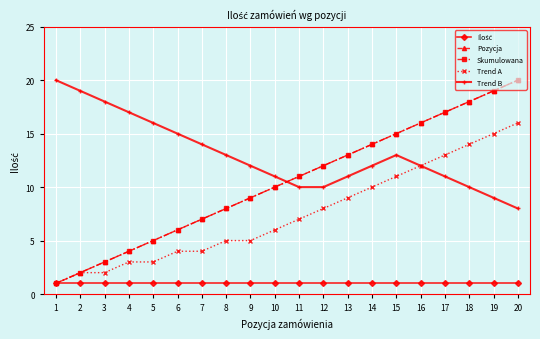

Is the value of Trend A at 11 greater than the value of Pozycja at 18?

No